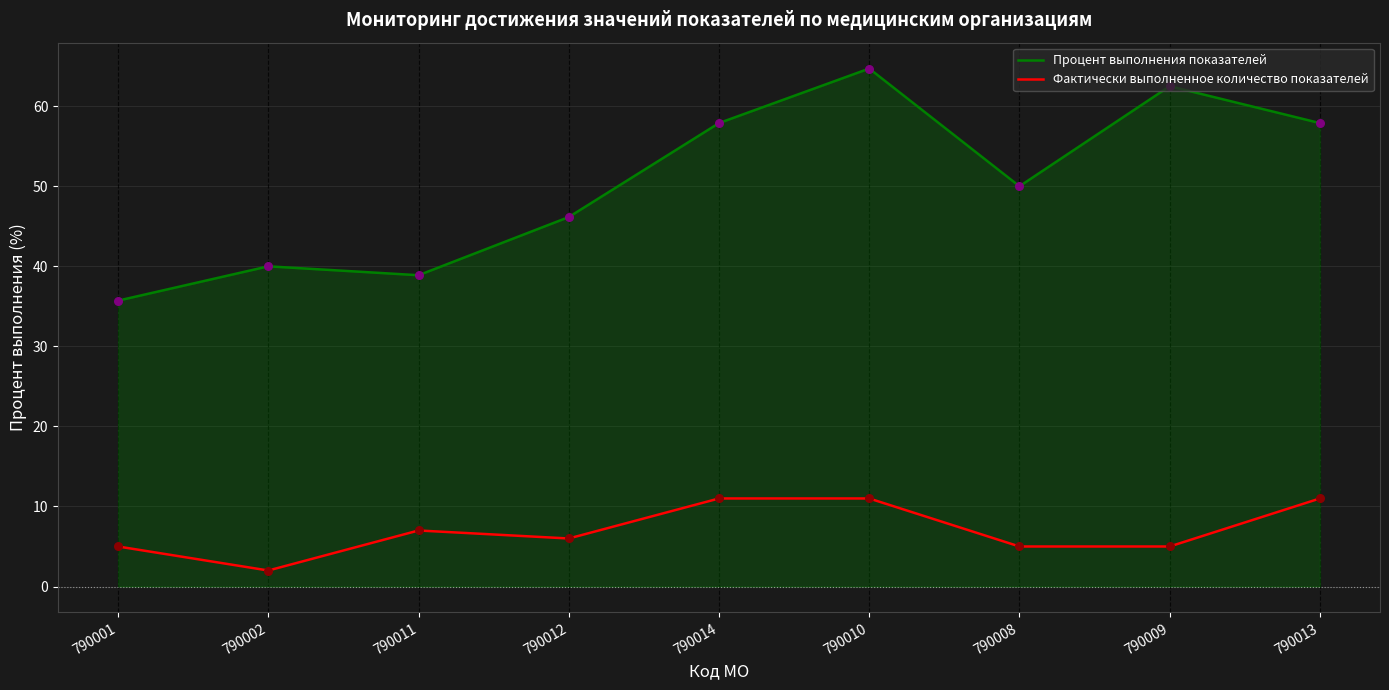

Which series has the largest total across all categories?

Процент выполнения показателей